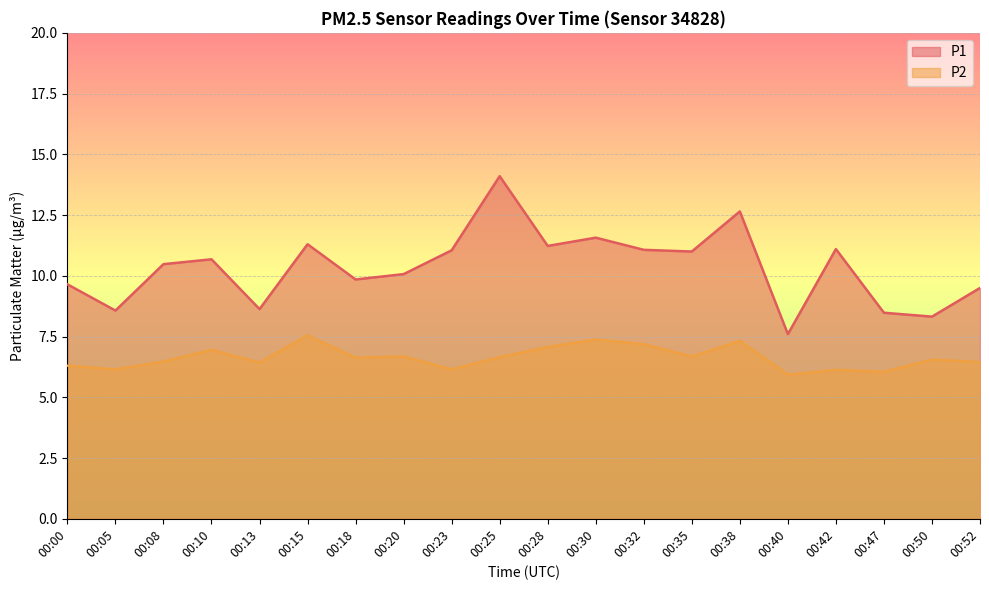

True or false: P2 and P1 intersect in this chart.

False